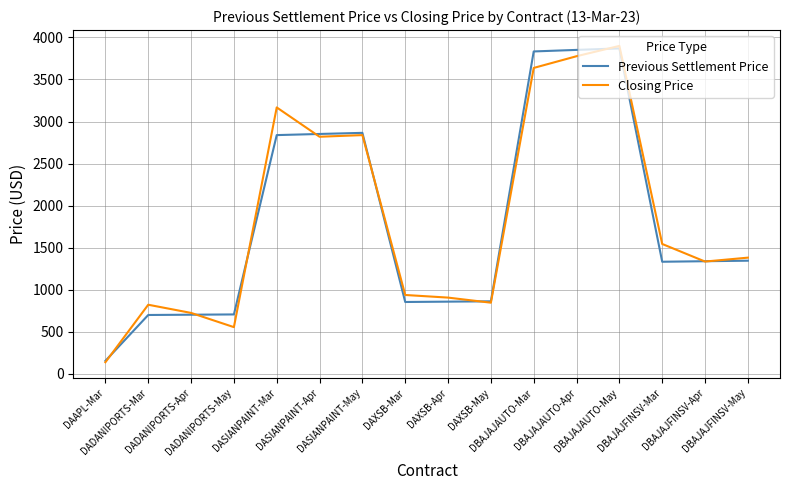

Which category has the lowest value across all series?

DAAPL-Mar